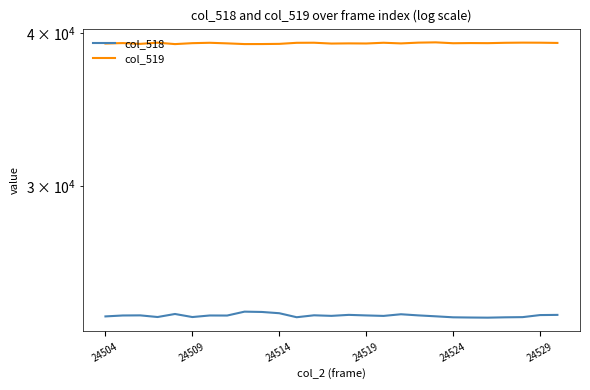

How many values in the col_518 series exceed 23516?

12